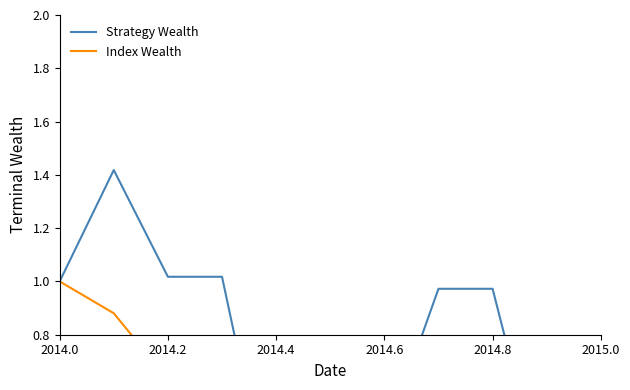

Reading left to right, list all the values displayed in this chart.

Strategy Wealth: 1.0	1.4	1.0	1.0	0.1	0.4	0.4	1.0	1.0	0.2	0.2
Index Wealth: 1.0	0.9	0.6	0.6	0.0	0.2	0.2	0.1	0.1	0.1	0.1